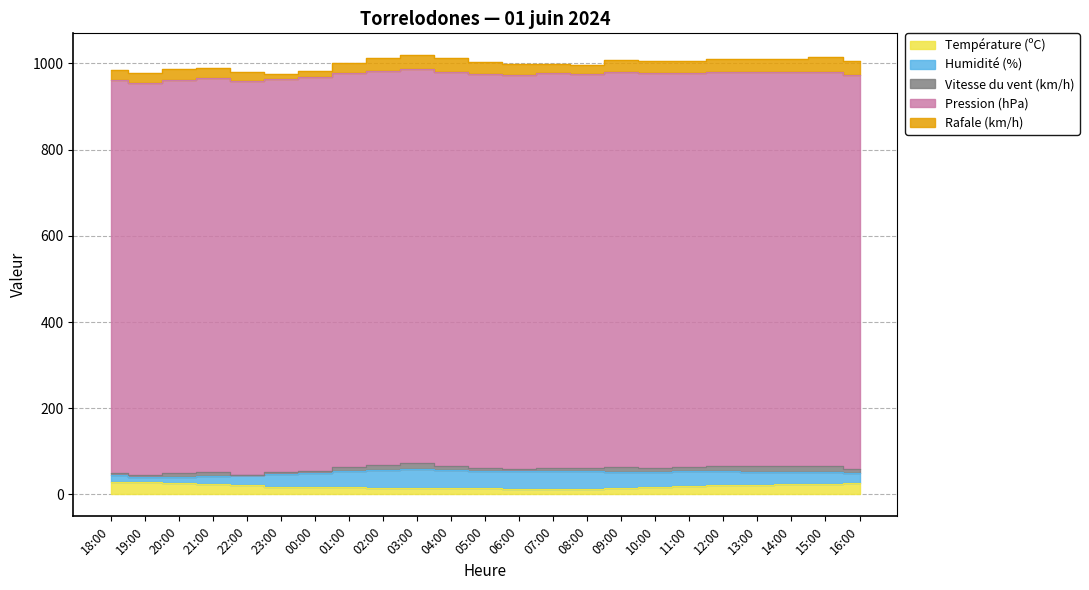

The Rafale (km/h) series shows 27.0 at 06:00. True or false?

True